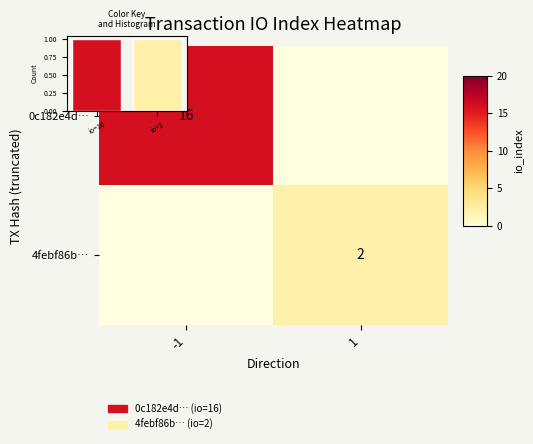

Which category has the highest value in the 0c182e4d… series?

-1